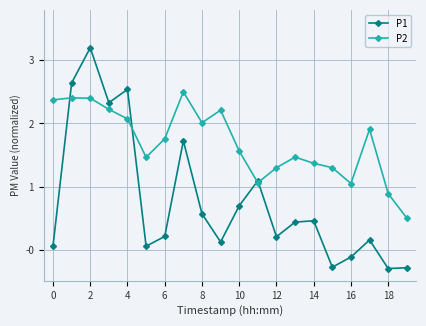

Which series has the largest total across all categories?

P2